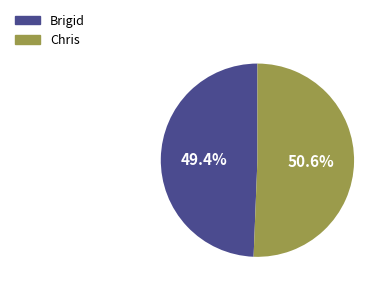

Is it true that Brigid is 35% of the pie?

False